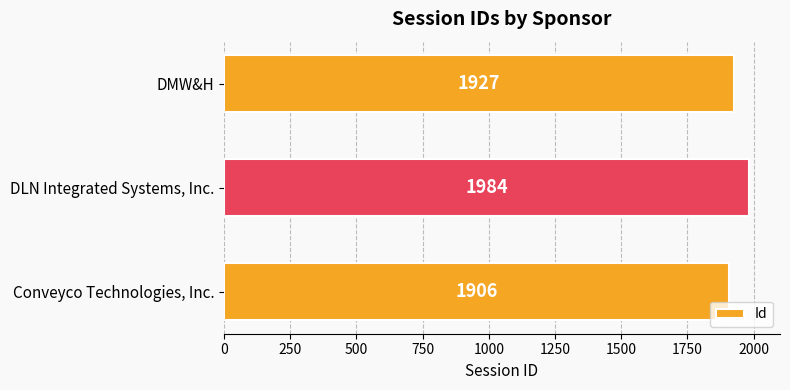

The value at DLN Integrated Systems, Inc. is 2912. True or false?

False